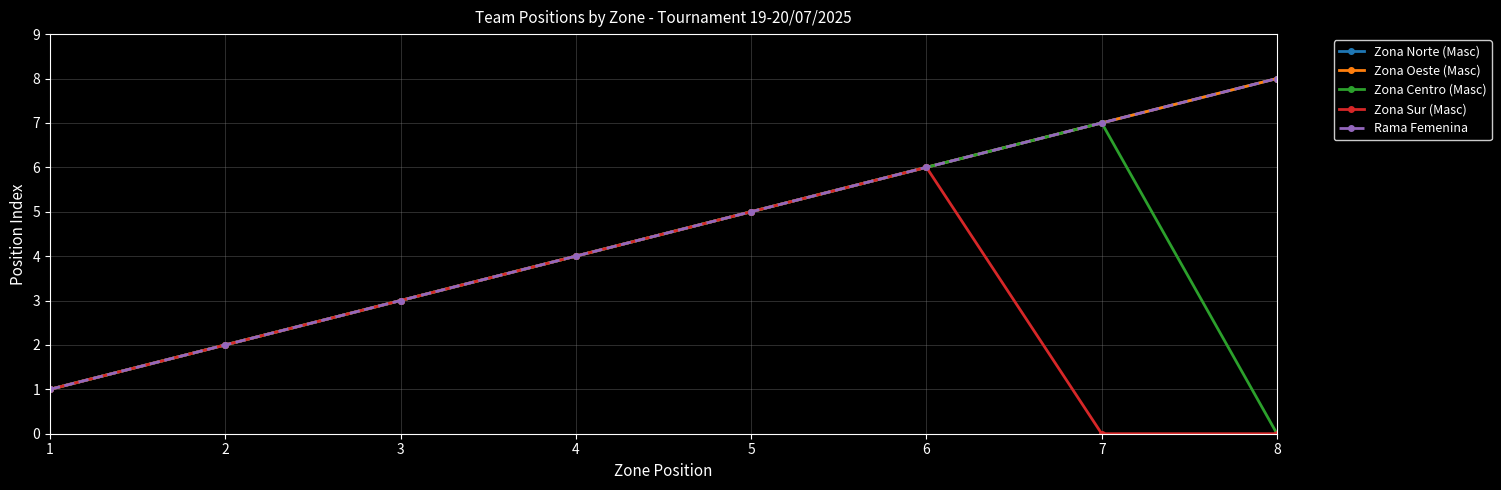

Reading left to right, list all the values displayed in this chart.

Zona Norte (Masc): 1=1	2=2	3=3	4=4	5=5	6=6	7=7	8=8
Zona Oeste (Masc): 1=1	2=2	3=3	4=4	5=5	6=6	7=7	8=8
Zona Centro (Masc): 1=1	2=2	3=3	4=4	5=5	6=6	7=7	8=0
Zona Sur (Masc): 1=1	2=2	3=3	4=4	5=5	6=6	7=0	8=0
Rama Femenina: 1=1	2=2	3=3	4=4	5=5	6=6	7=7	8=8